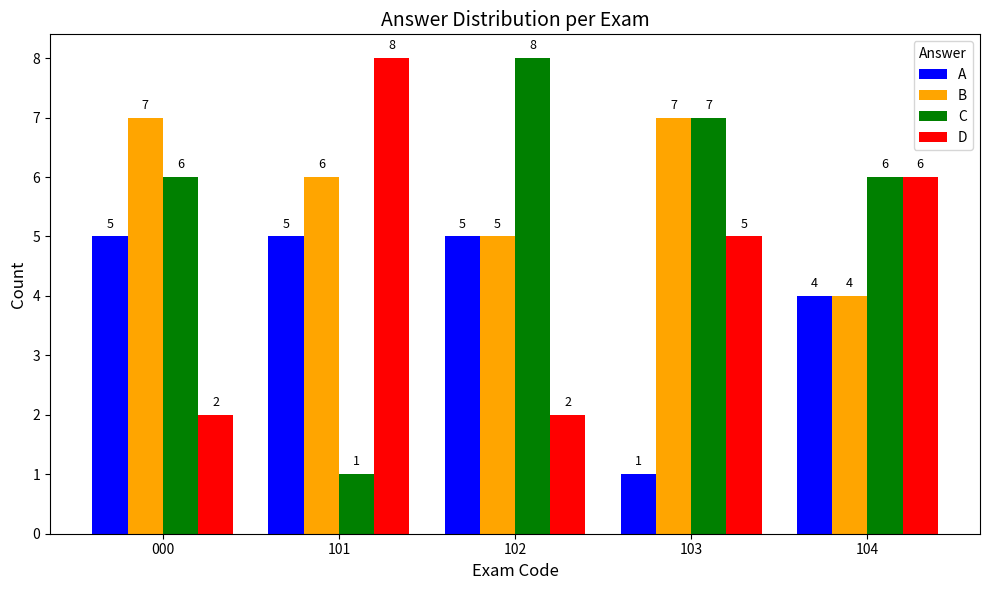

What is the total value across all series at 000?

20